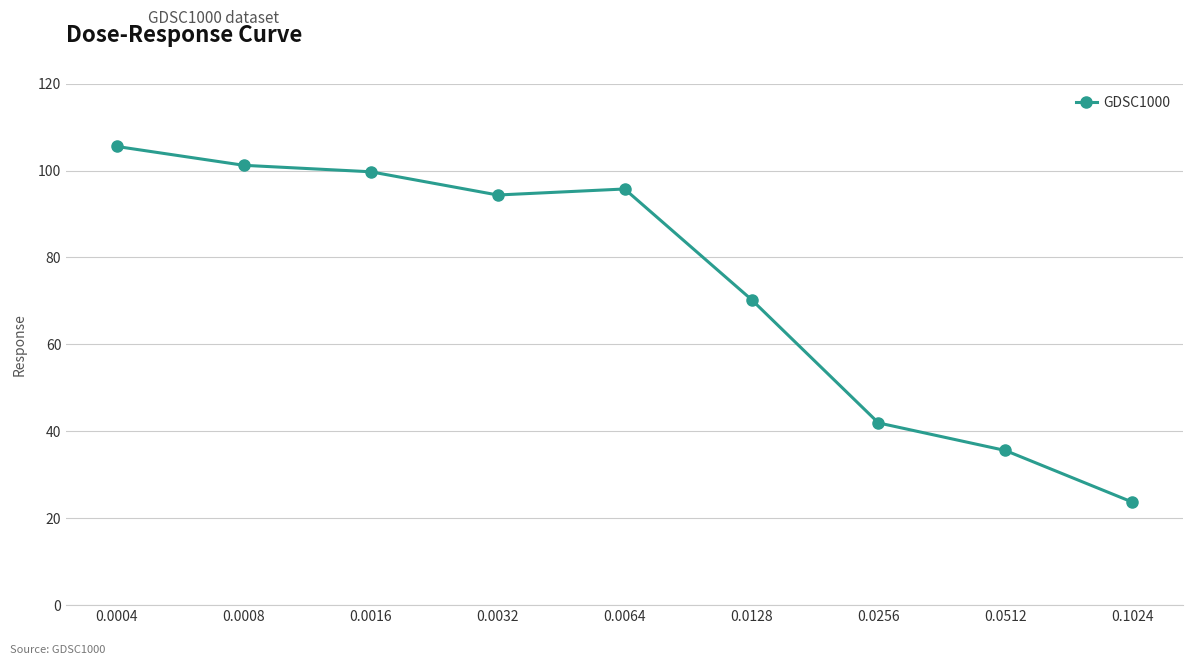

The value at 0.1024 is 12.8. True or false?

False